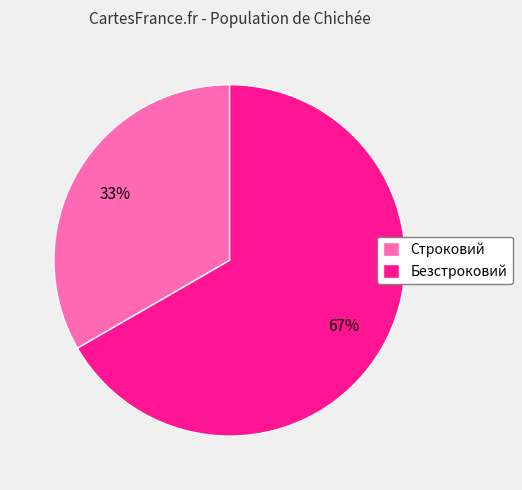

True or false: Безстроковий accounts for 67% of the total.

True